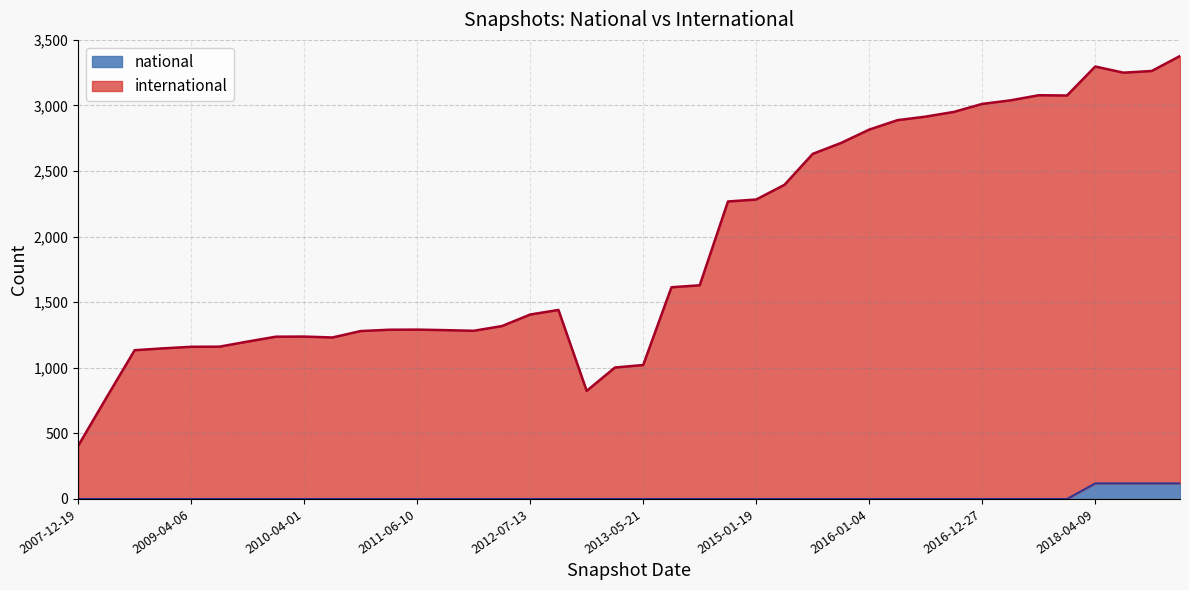

At which category is the sum across all series the highest?

2019-01-01